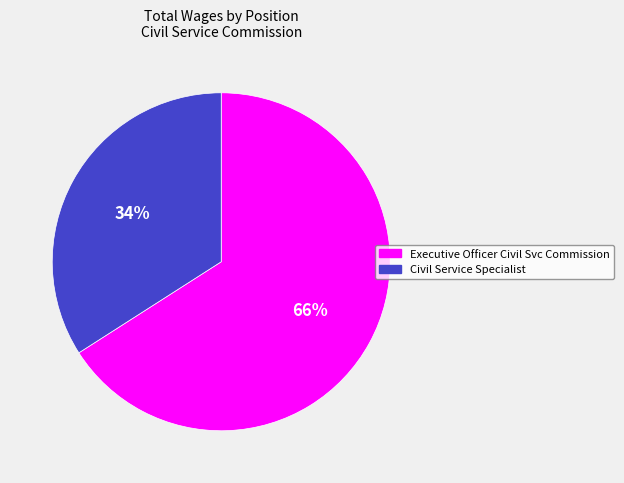

To the nearest percent, what percentage of the pie is Executive Officer Civil Svc Commission?

66%